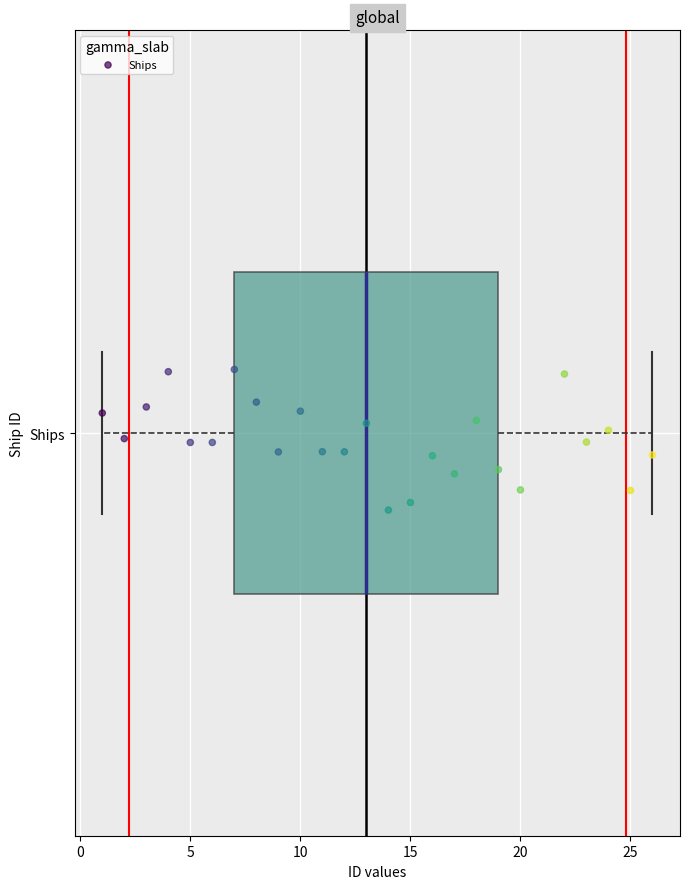

Where does the right whisker of the box for Ships end on the x-axis? The values are not printed on the chart, so give them approximately, as read against the axis.

26